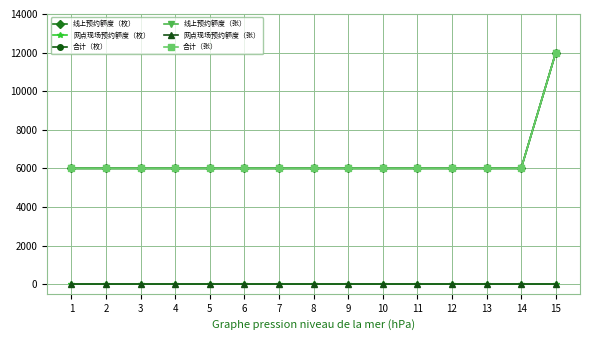

Reading right to left, what are all the values shown in this chart?

线上预约额度（枚）: 15=12000	14=6000	13=6000	12=6000	11=6000	10=6000	9=6000	8=6000	7=6000	6=6000	5=6000	4=6000	3=6000	2=6000	1=6000
网点现场预约额度（枚）: 15=0	14=0	13=0	12=0	11=0	10=0	9=0	8=0	7=0	6=0	5=0	4=0	3=0	2=0	1=0
合计（枚）: 15=12000	14=6000	13=6000	12=6000	11=6000	10=6000	9=6000	8=6000	7=6000	6=6000	5=6000	4=6000	3=6000	2=6000	1=6000
线上预约额度（张）: 15=12000	14=6000	13=6000	12=6000	11=6000	10=6000	9=6000	8=6000	7=6000	6=6000	5=6000	4=6000	3=6000	2=6000	1=6000
网点现场预约额度（张）: 15=0	14=0	13=0	12=0	11=0	10=0	9=0	8=0	7=0	6=0	5=0	4=0	3=0	2=0	1=0
合计（张）: 15=12000	14=6000	13=6000	12=6000	11=6000	10=6000	9=6000	8=6000	7=6000	6=6000	5=6000	4=6000	3=6000	2=6000	1=6000